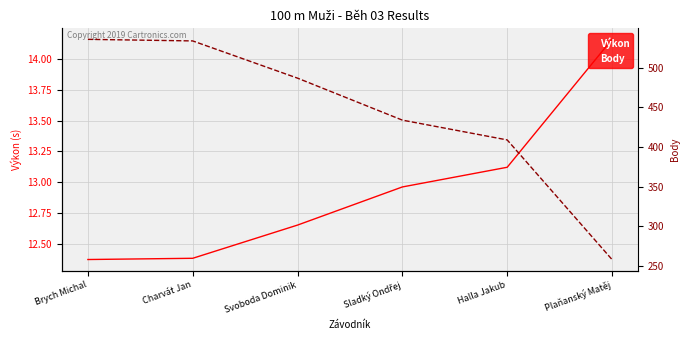

What is the difference between the second highest and second lowest values in the Výkon series?

0.7